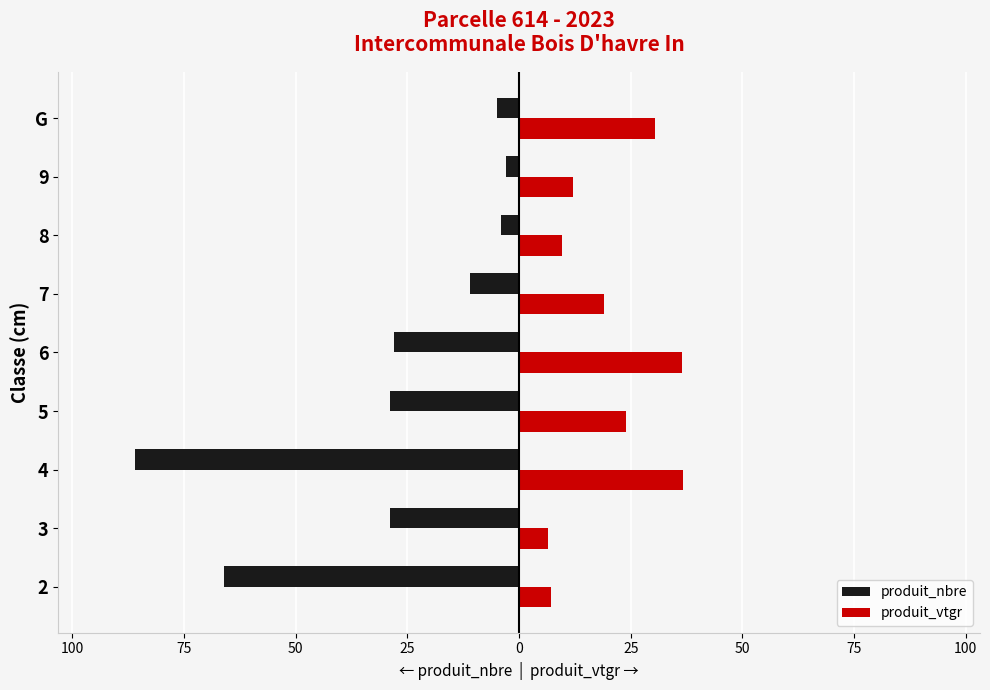

What is the lowest value of the produit_nbre series?

-86.0